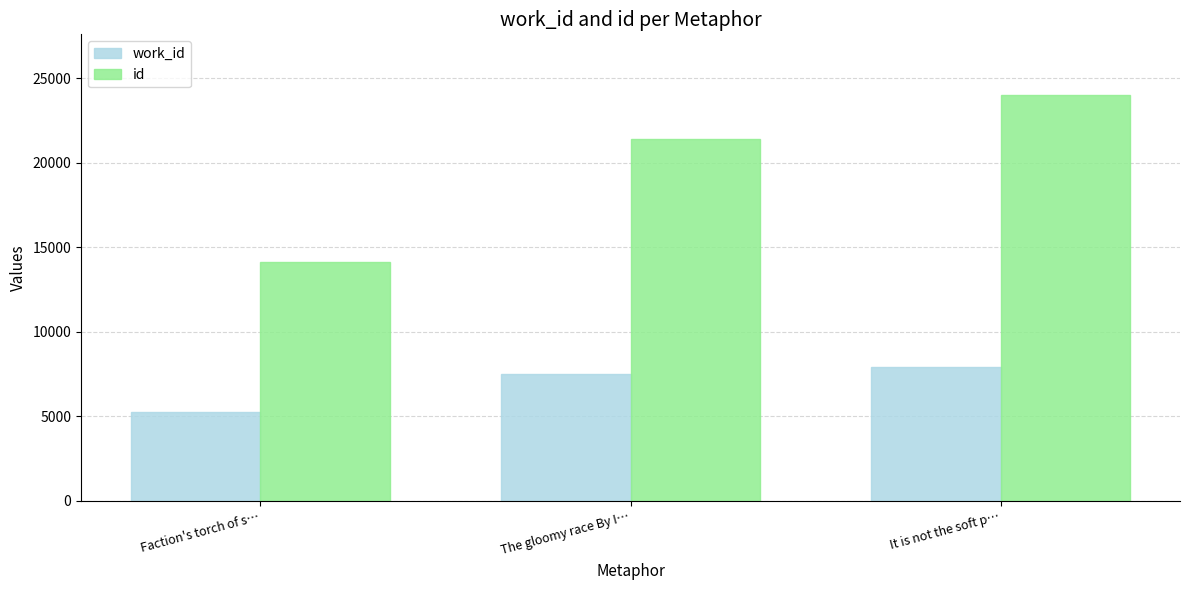

Rank the series at The gloomy race By I… from lowest to highest value.

work_id, id